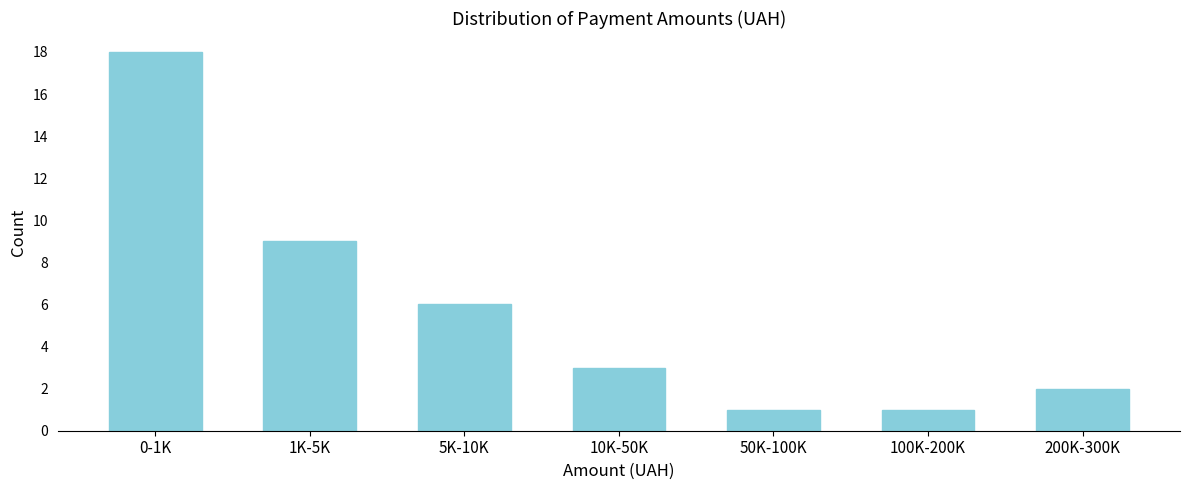

Reading left to right, what are all the values shown in this chart?

0-1K=18	1K-5K=9	5K-10K=6	10K-50K=3	50K-100K=1	100K-200K=1	200K-300K=2